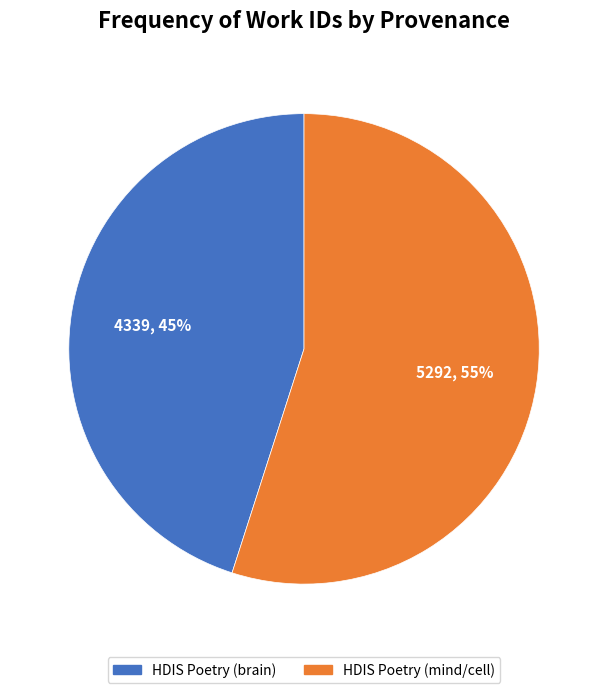

Count the number of slices in the pie.

2